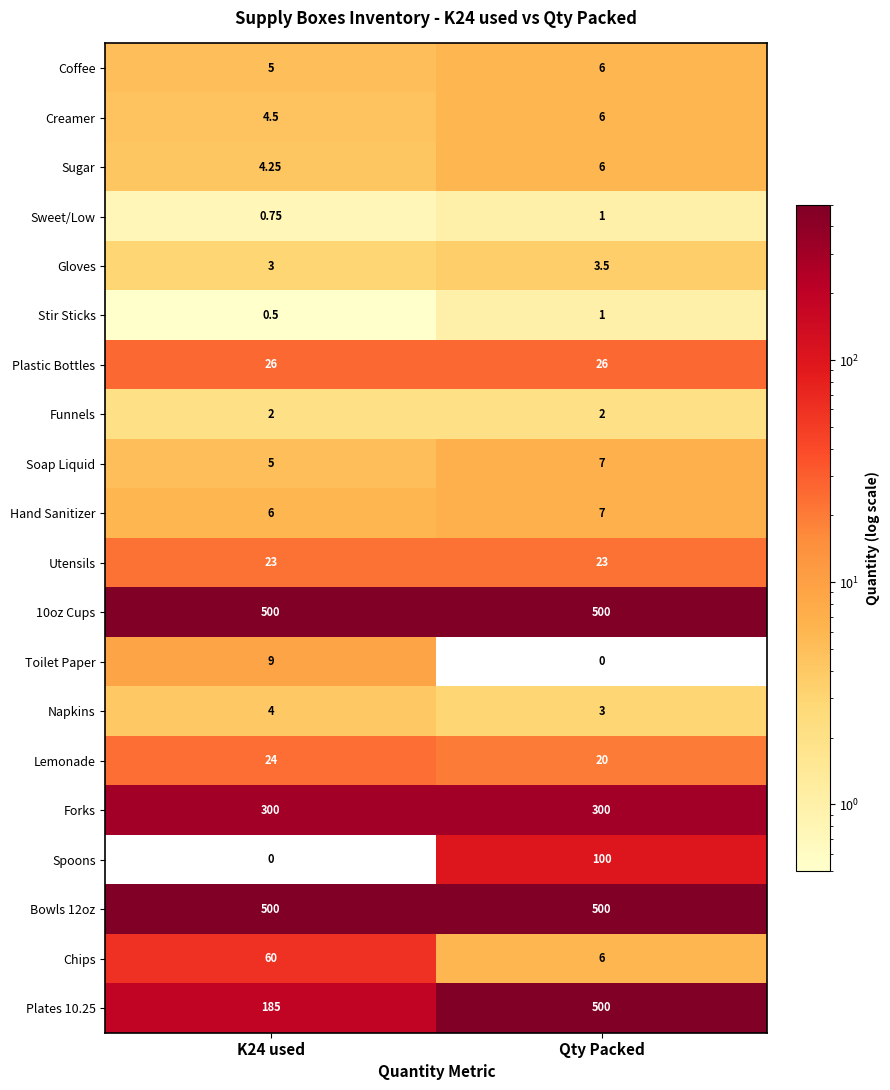

At which category is the sum across all series the highest?

Qty Packed